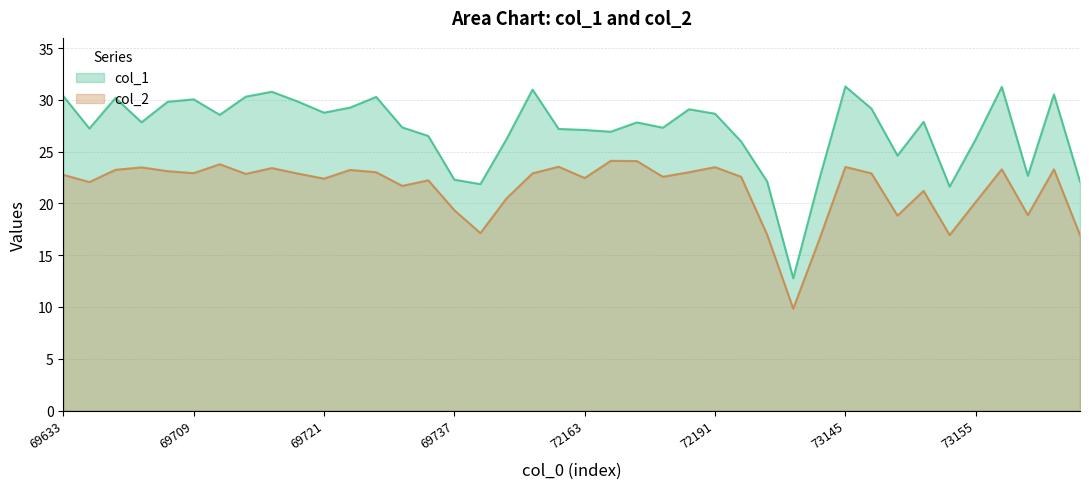

Which series has the largest range (max minus min)?

col_1